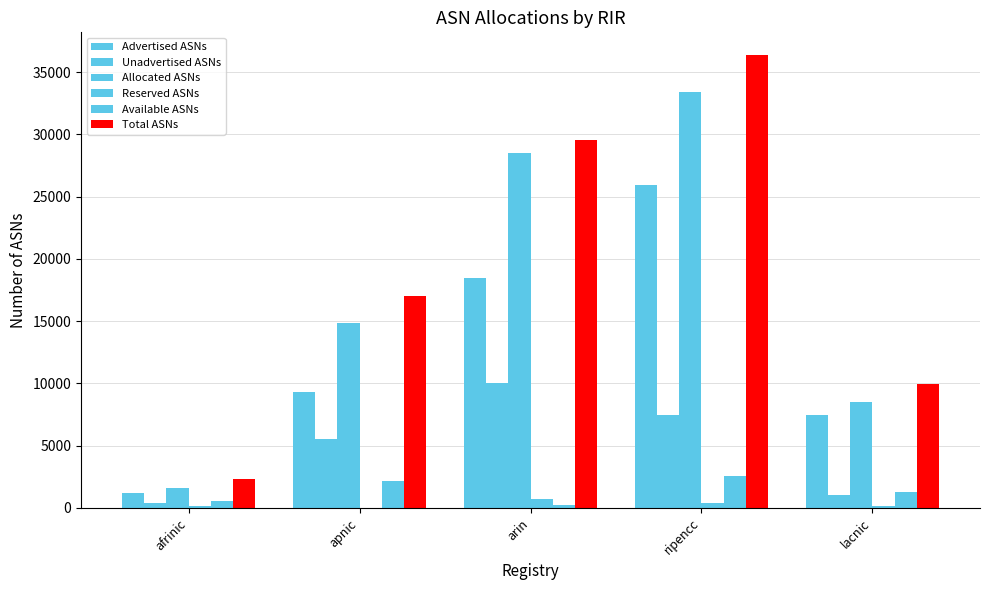

How many series are shown in this chart?

6